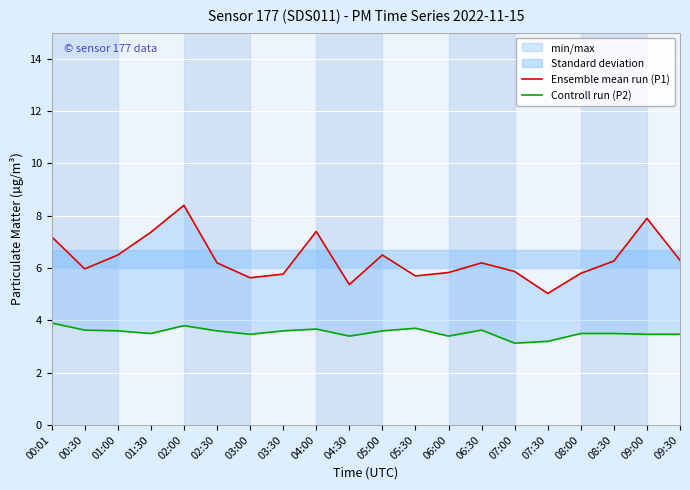

What is the minimum value shown in the chart?

3.1